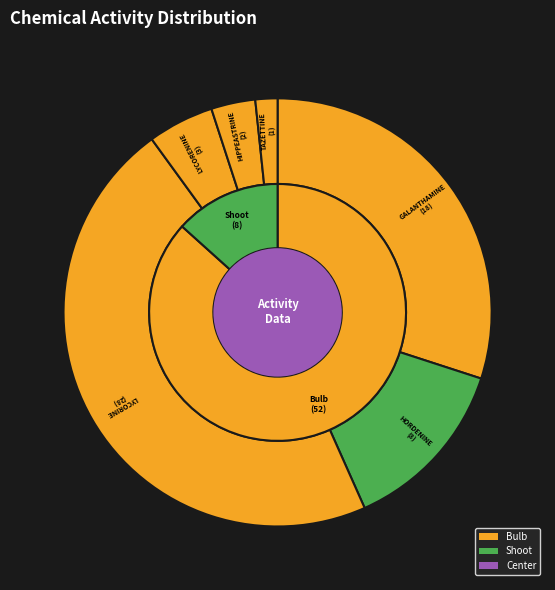

The LYCORENINE slice represents 5% of the pie. True or false?

True